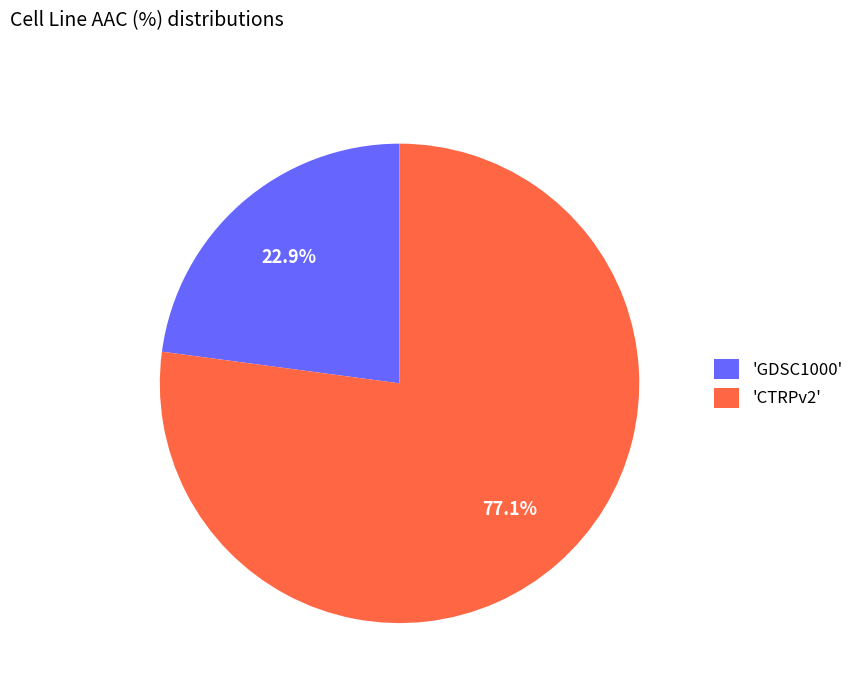

Combined, what portion of the pie is 'GDSC1000' and 'CTRPv2'?

100.0%